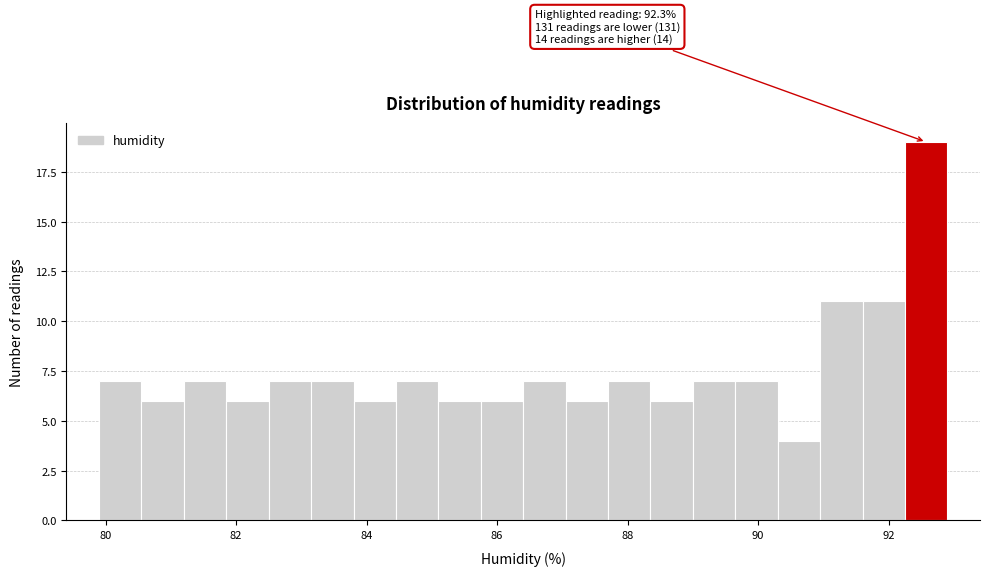

Around what value on the x-axis is the tallest bar? Give the approximate position of its centre, as read against the axis.

92.6